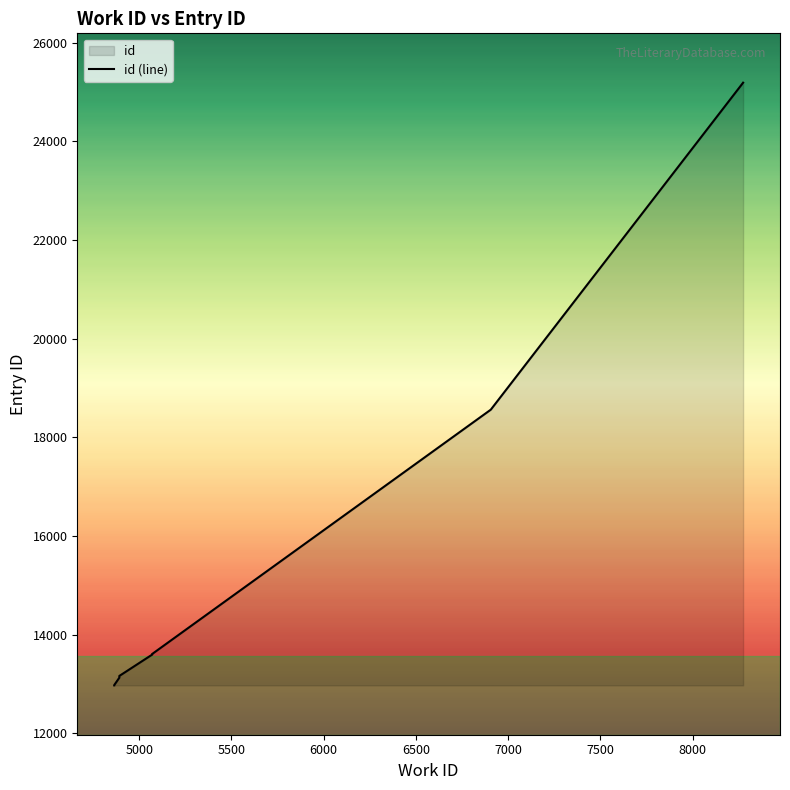

Reading left to right, what are all the values shown in this chart?

12973	12977	13129	13164	13594	13595	13608	13609	18560	25186